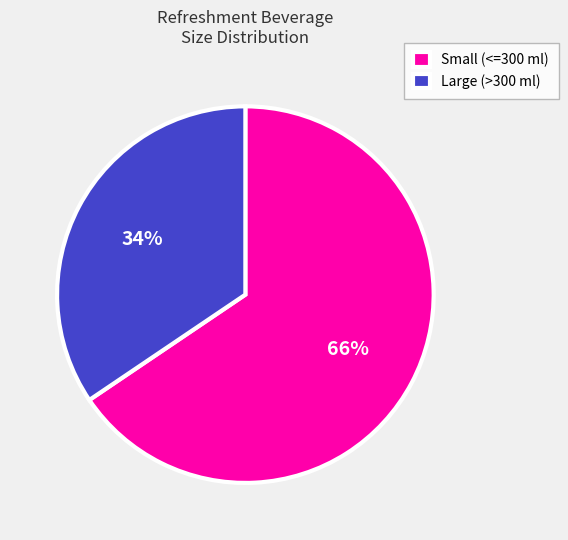

True or false: Large (>300 ml) accounts for 23% of the total.

False